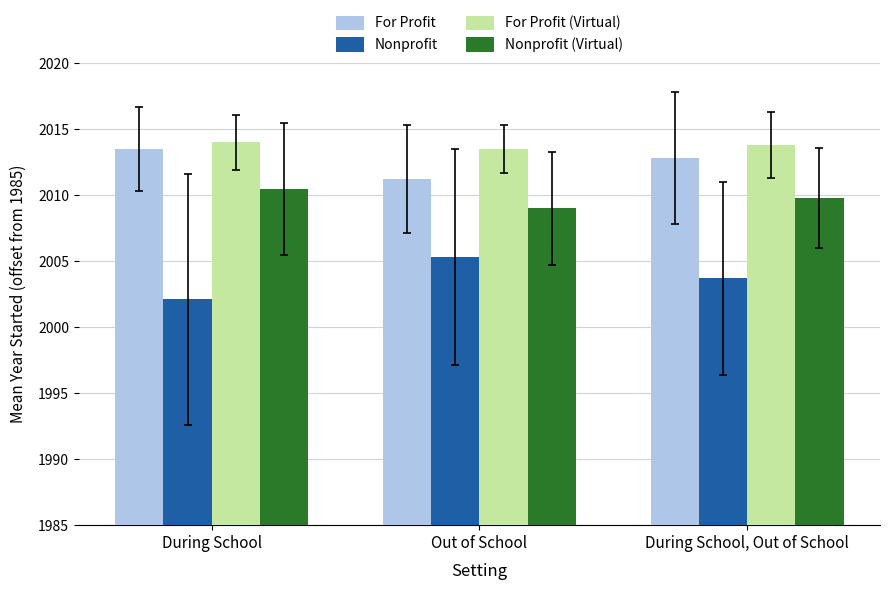

What are all the series names shown in the legend?

For Profit, Nonprofit, For Profit (Virtual), Nonprofit (Virtual)